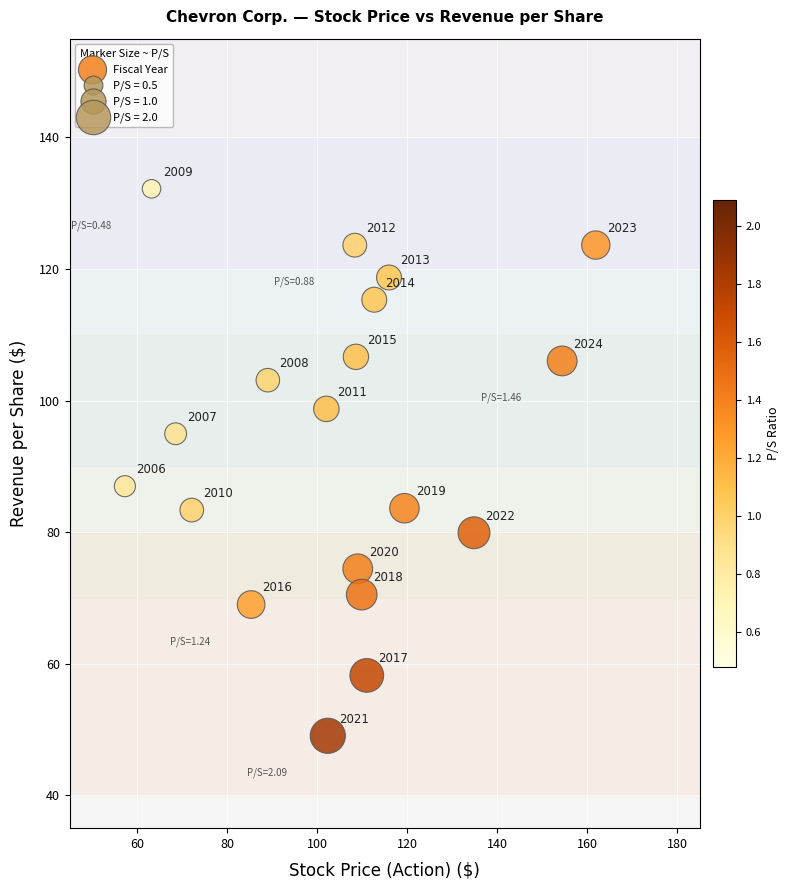

What Y value in the scatter plot is closest to 90?

87.0